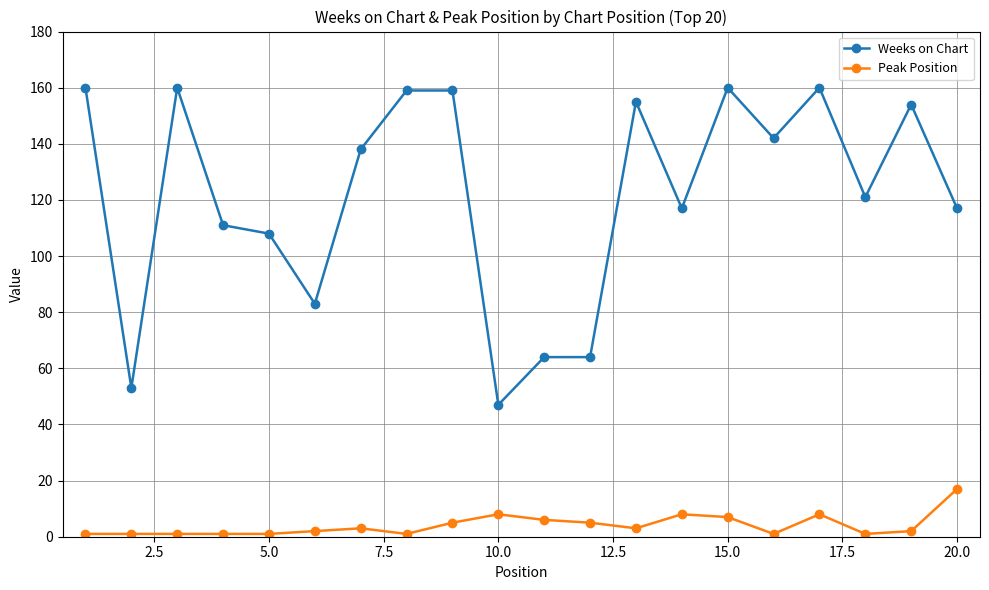

List the series in order of their peak value, highest first.

Weeks on Chart, Peak Position